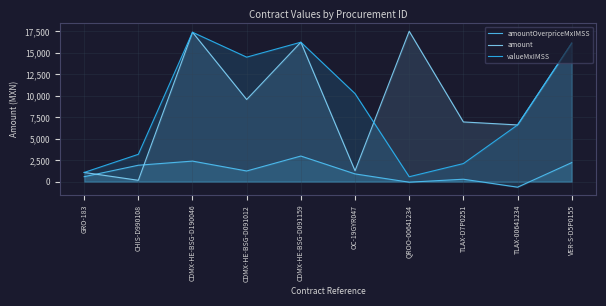

True or false: amount and valueMxIMSS intersect in this chart.

True